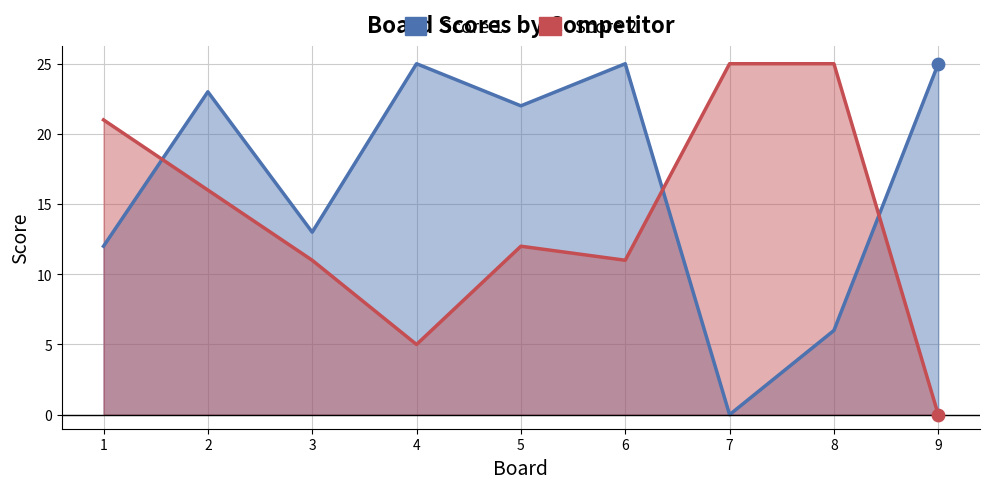

Which series contains the highest Y value?

Score 1